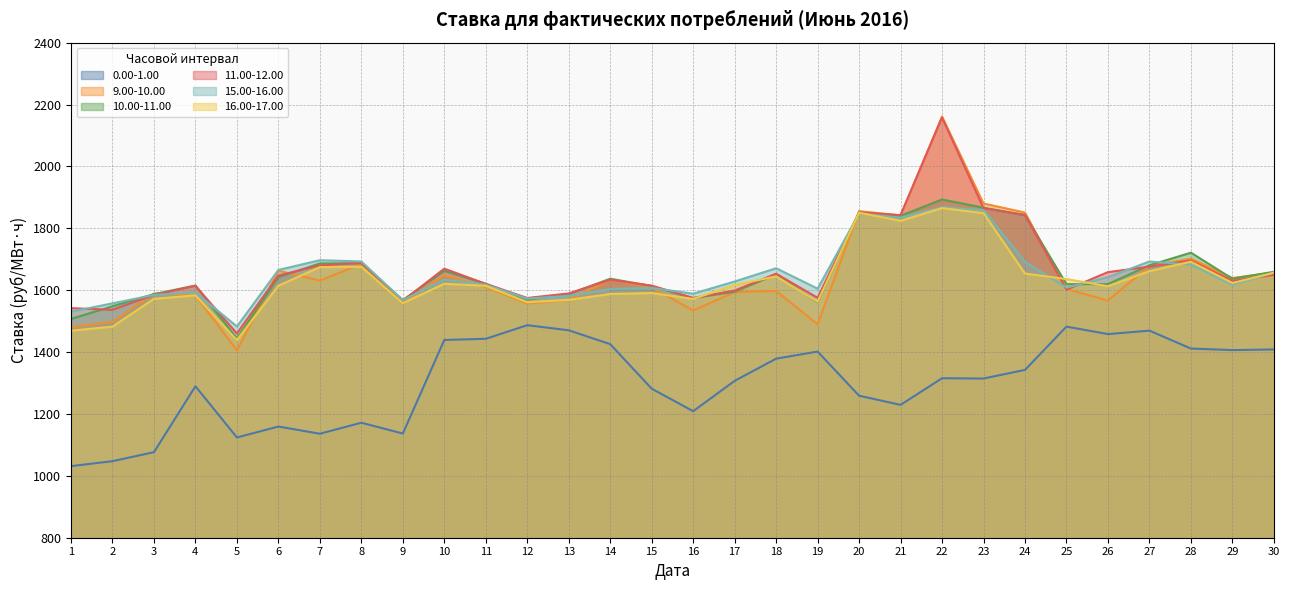

What is the value of the 16.00-17.00 point at the 3rd from the left?

1572.1